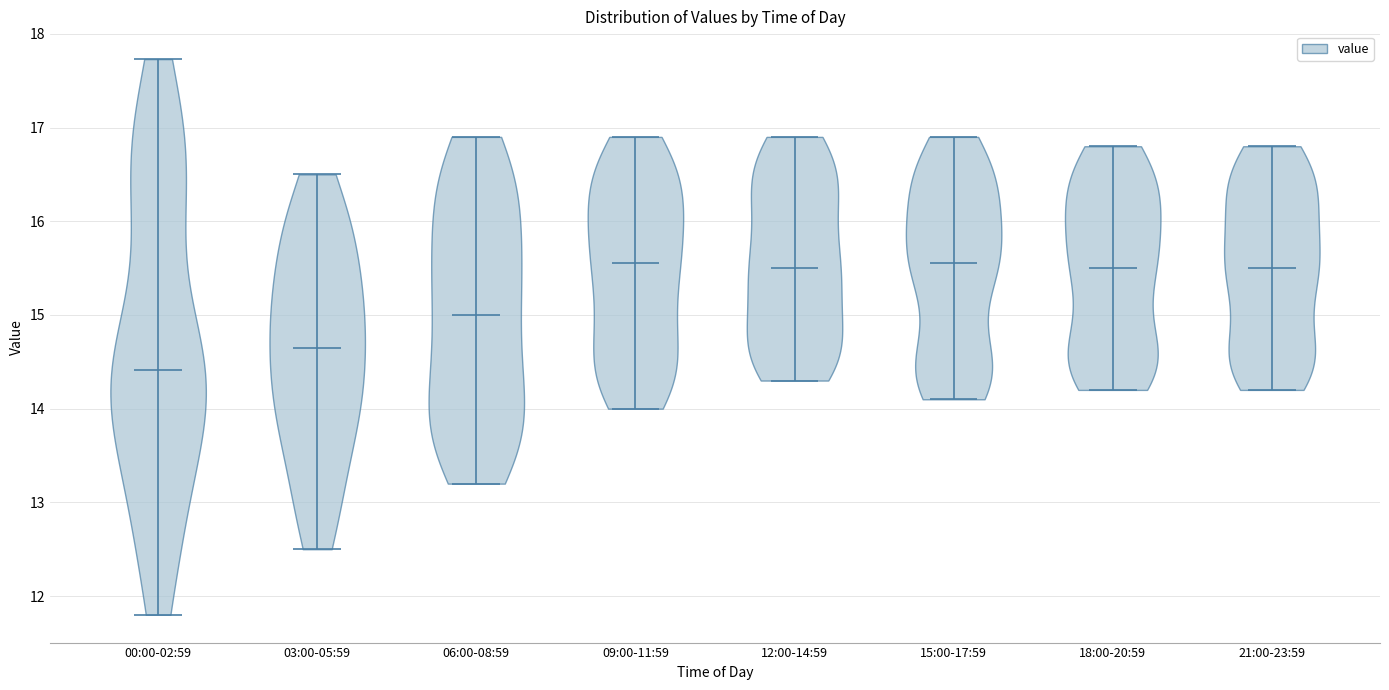

Reading left to right, read every violin against the y-axis: where its median line is, and the lowest and highest points it reaches. The values are not printed on the chart, so give them approximately, as read against the axis.

00:00-02:59: median line 14.4, lowest point 11.8, highest point 17.7
03:00-05:59: median line 14.7, lowest point 12.5, highest point 16.5
06:00-08:59: median line 15.0, lowest point 13.2, highest point 16.9
09:00-11:59: median line 15.6, lowest point 14.0, highest point 16.9
12:00-14:59: median line 15.5, lowest point 14.3, highest point 16.9
15:00-17:59: median line 15.6, lowest point 14.1, highest point 16.9
18:00-20:59: median line 15.5, lowest point 14.2, highest point 16.8
21:00-23:59: median line 15.5, lowest point 14.2, highest point 16.8